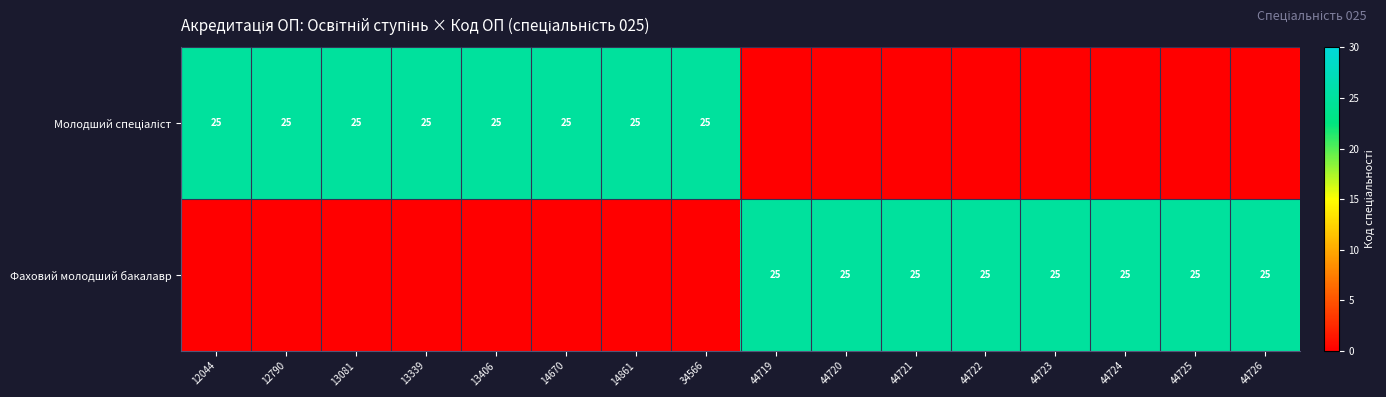

The Фаховий молодший бакалавр series shows 25 at 44722. True or false?

True